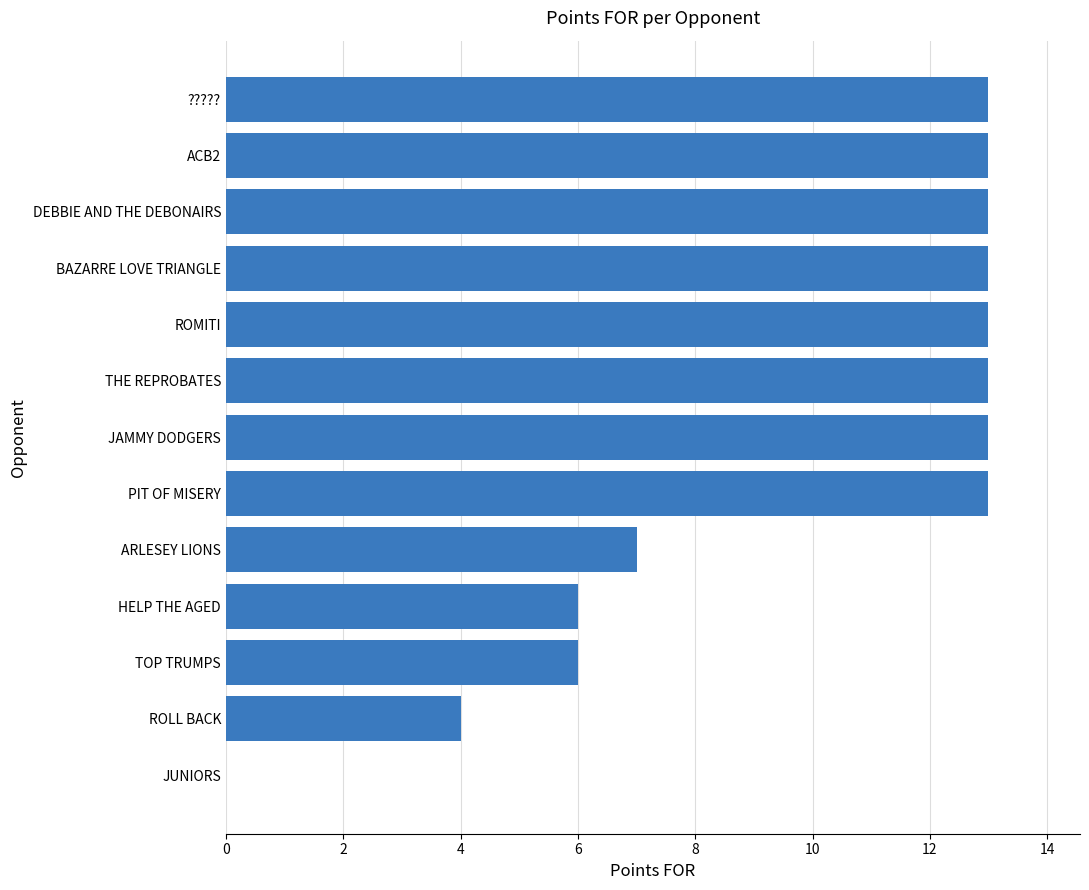

Between HELP THE AGED and JUNIORS, which is larger?

HELP THE AGED